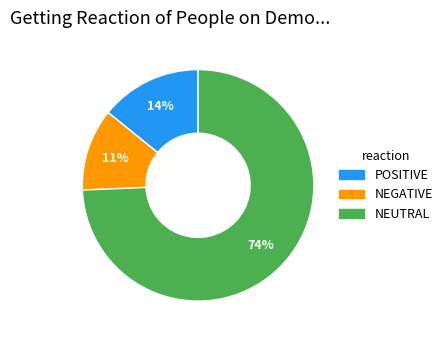

Is there a majority slice in this chart?

Yes